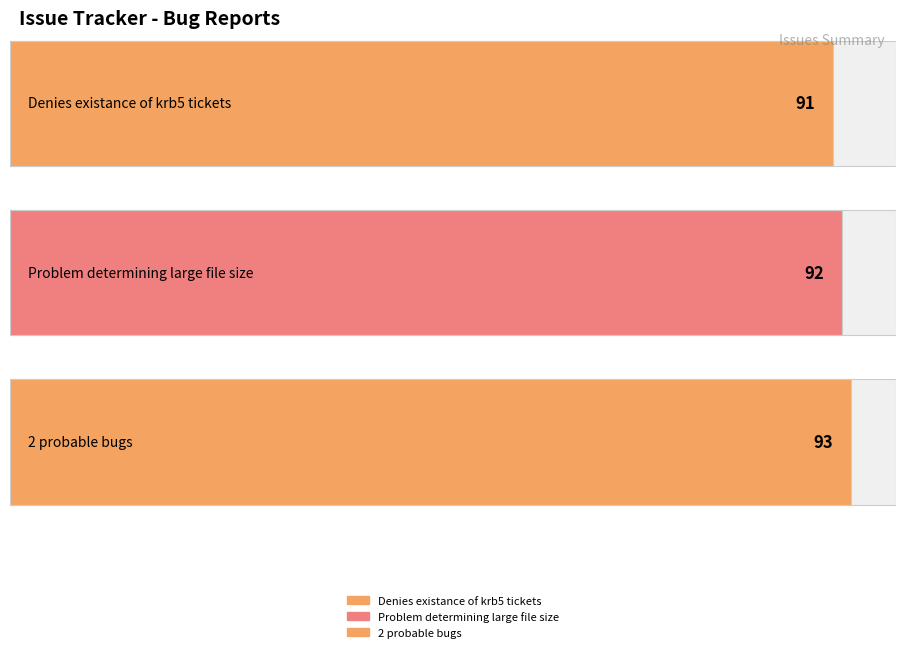

Reading left to right, extract all data points from this chart.

91	92	93